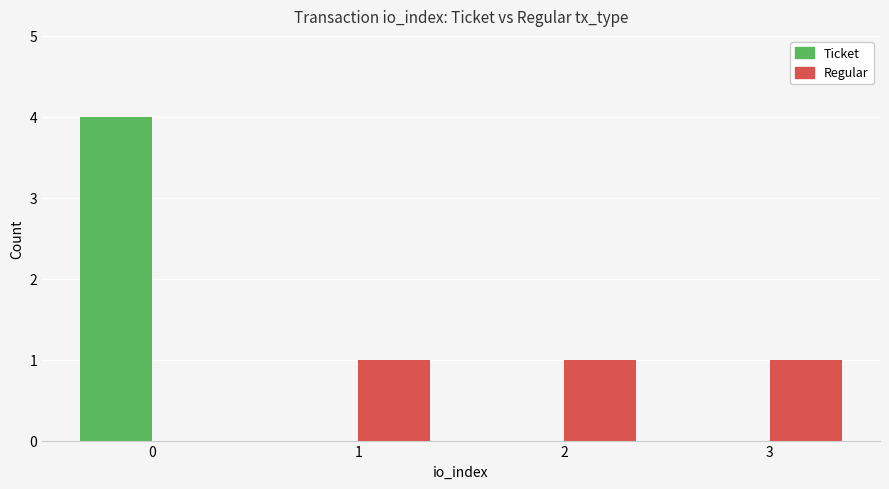

The value of Regular at 3 is 1. True or false?

True